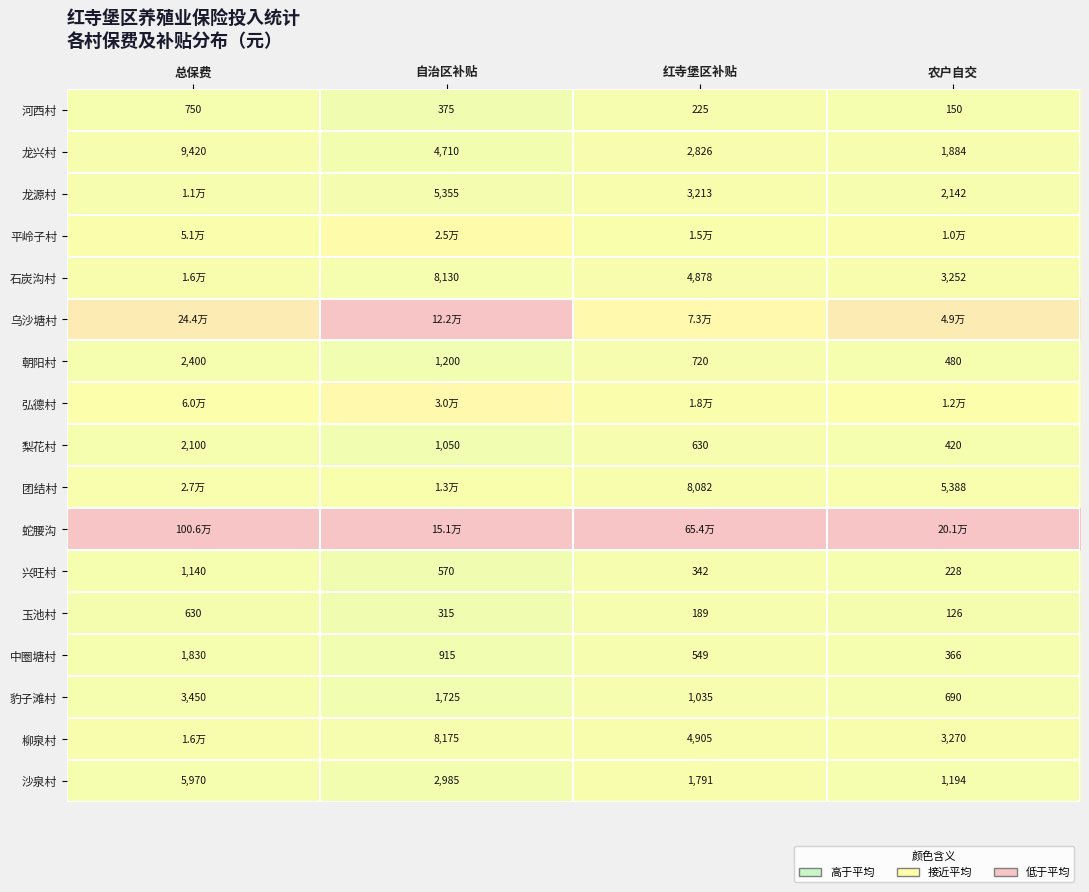

Rank the series by their maximum value, from lowest to highest.

玉池村, 河西村, 兴旺村, 中圈塘村, 梨花村, 朝阳村, 豹子滩村, 沙泉村, 龙兴村, 龙源村, 石炭沟村, 柳泉村, 团结村, 平岭子村, 弘德村, 乌沙塘村, 蛇腰沟